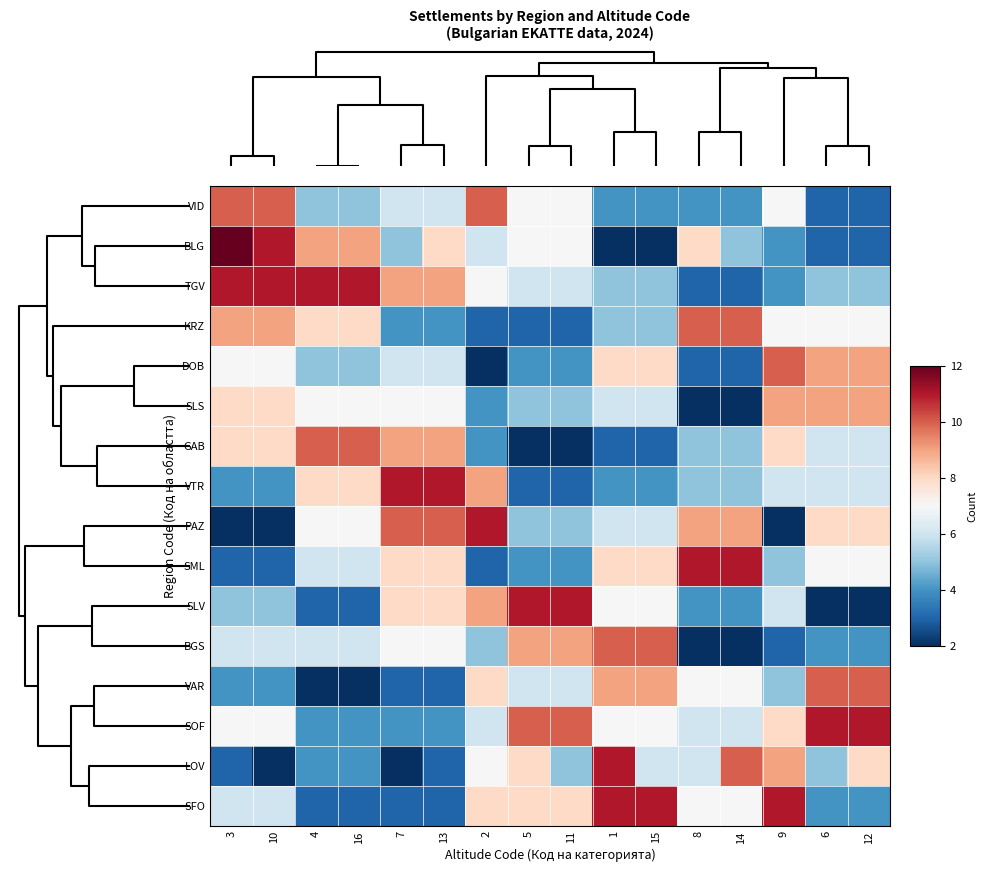

How many distinct data groups are displayed?

16